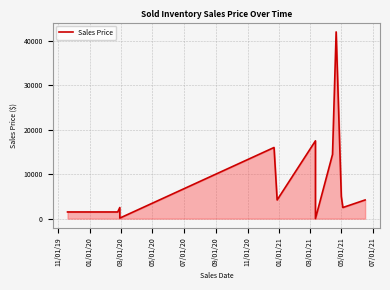

What is the difference between the maximum and minimum values?

42000.0